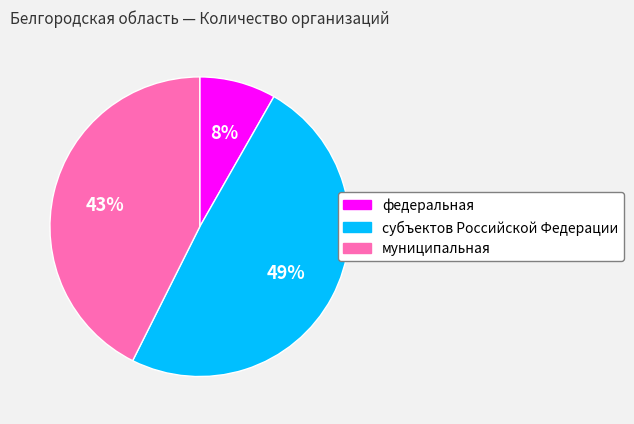

How many segments does this pie chart have?

3